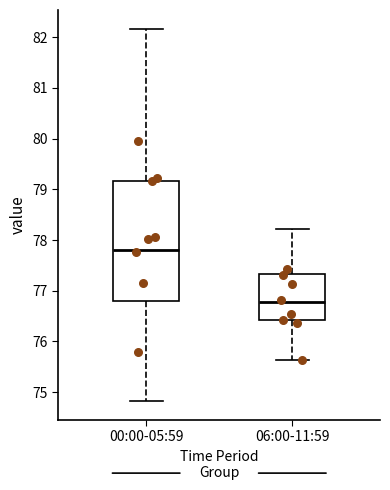

Reading left to right, read every box against the y-axis: the position of its median line, the range the box covers, and the ends of its whiskers. The values are not printed on the chart, so give them approximately, as read against the axis.

00:00-05:59: median 77.8, box 76.8 to 79.2, whiskers 74.8 to 82.2
06:00-11:59: median 76.8, box 76.4 to 77.3, whiskers 75.6 to 78.2